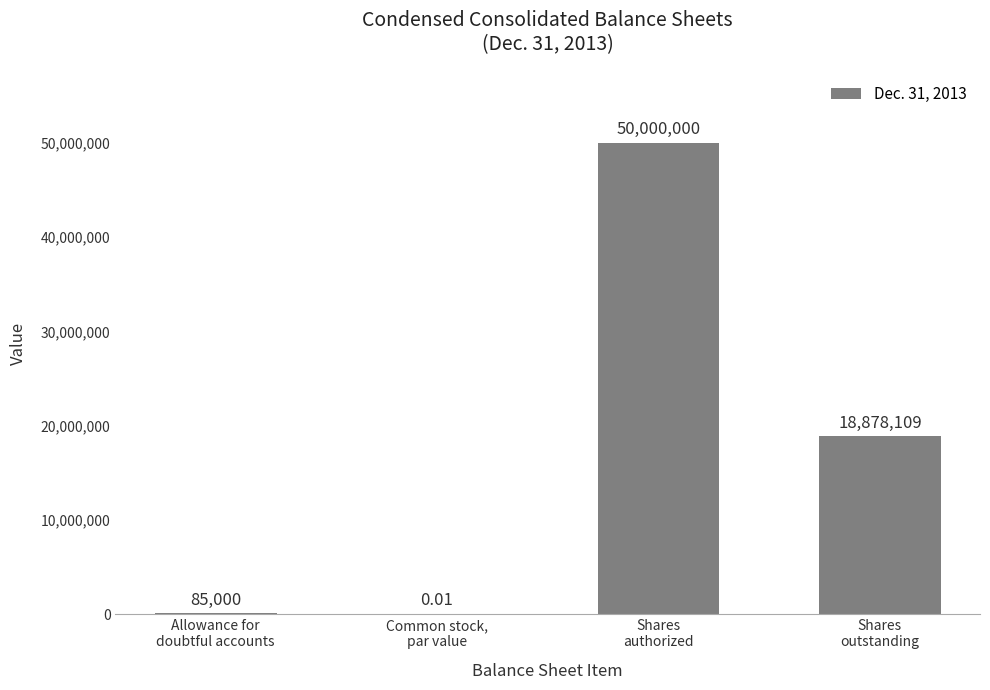

What is the sum of the values at Allowance for
doubtful accounts and Shares
authorized?

50085000